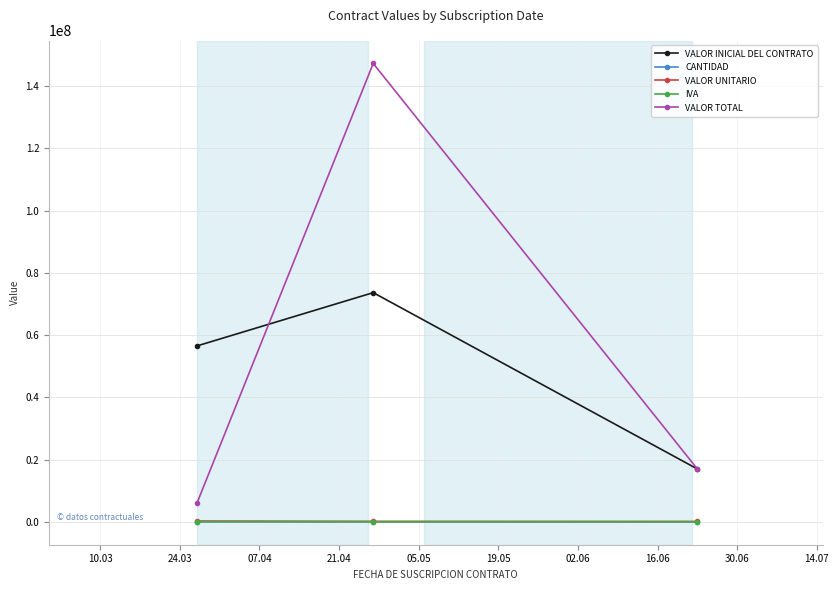

What is the maximum value for IVA?

47500